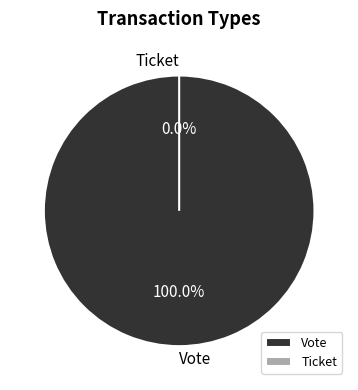

What portion of the pie excludes Ticket?

100.0%